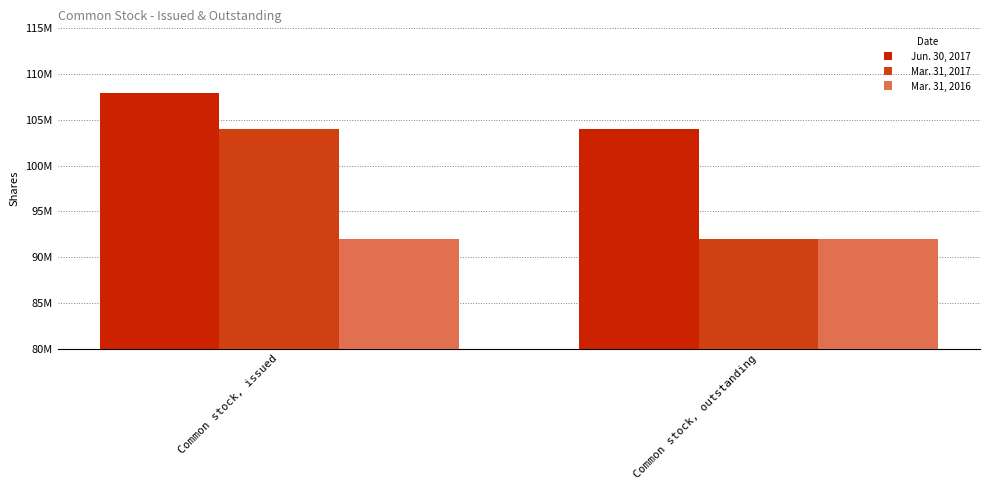

Which series has the widest spread of values?

Mar. 31, 2017